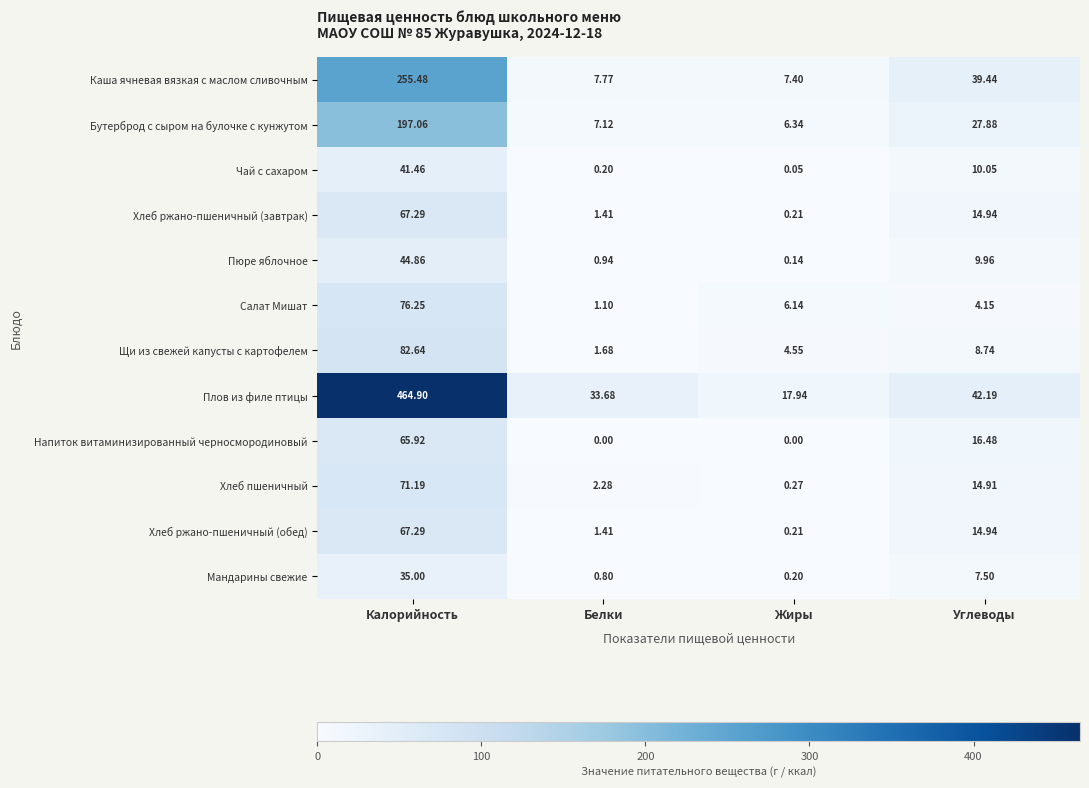

Where is Щи из свежей капусты с картофелем nearest to the value 42?

Углеводы